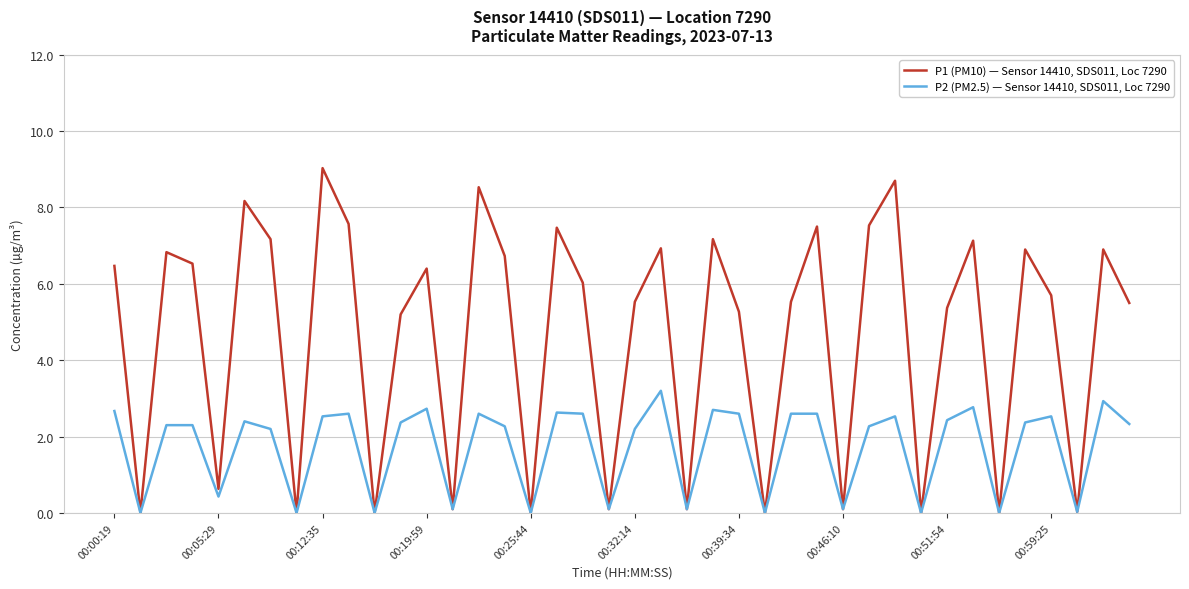

What is the highest value of the P1 (PM10) — Sensor 14410, SDS011, Loc 7290 series?

9.0